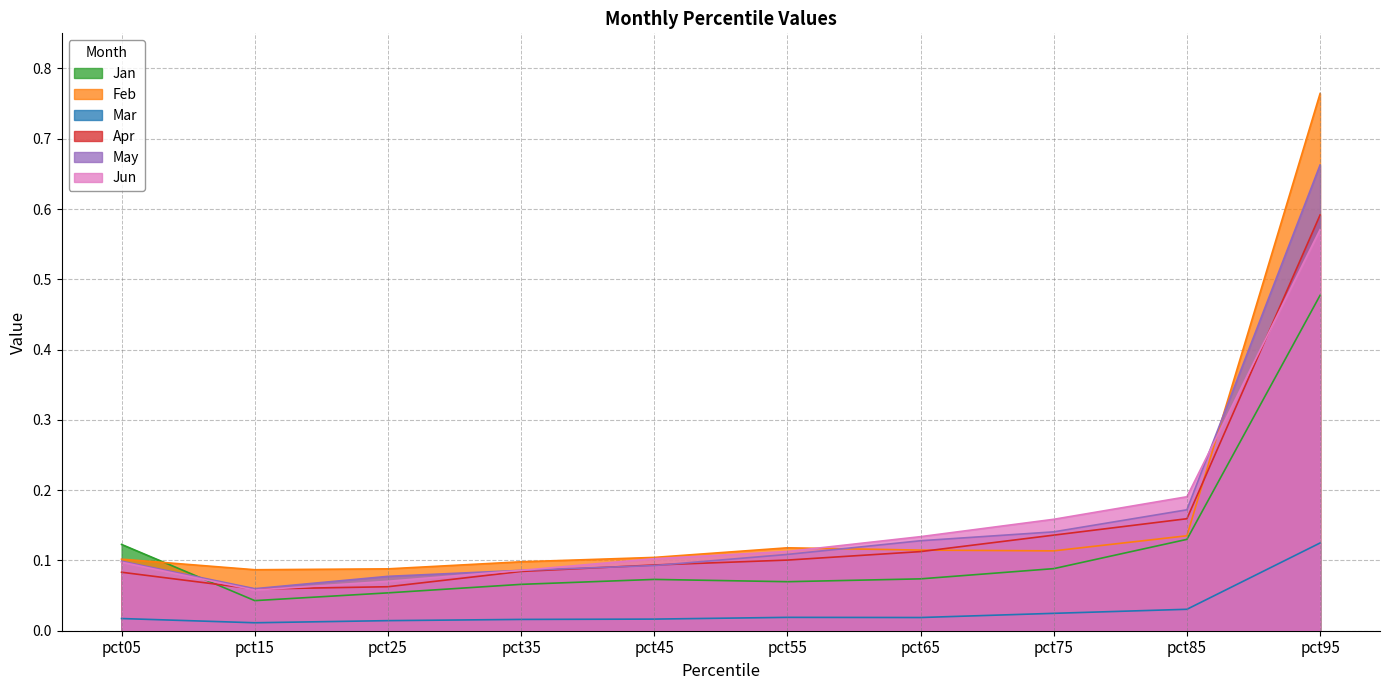

List the series in order of their peak value, lowest first.

Mar, Jan, Jun, Apr, May, Feb